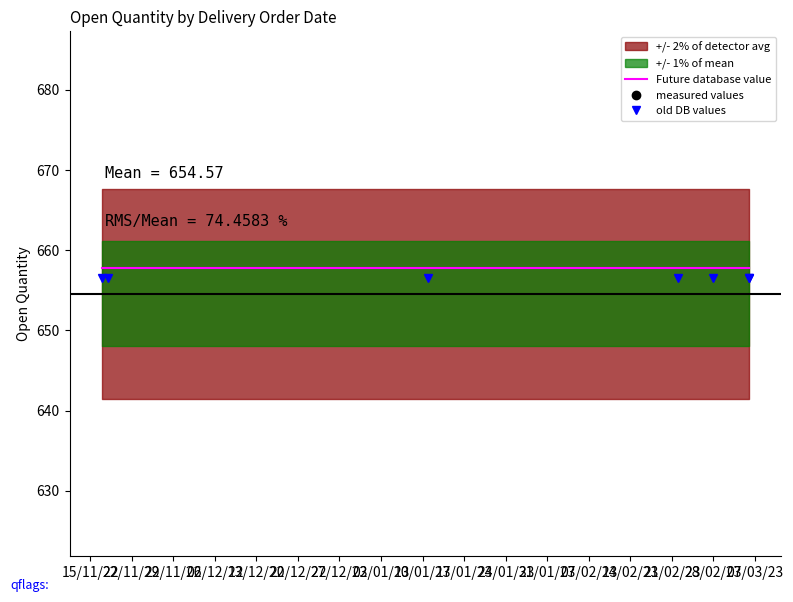

Which series ends up on top after the final intersection of old DB values and measured values?

old DB values